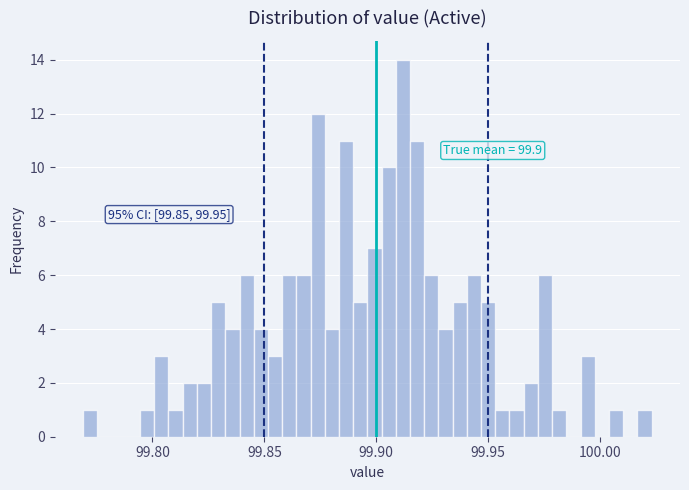

Read against the x-axis, roughly where is the centre of the tallest bar?

99.910